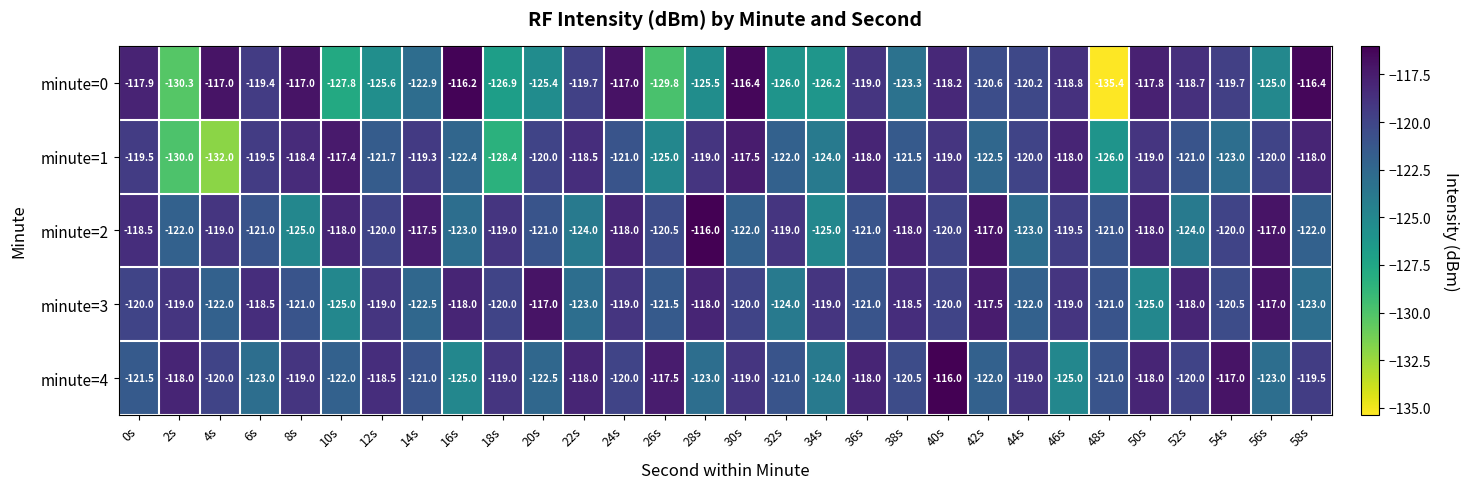

What is the total value across all series at 4s?

-610.0